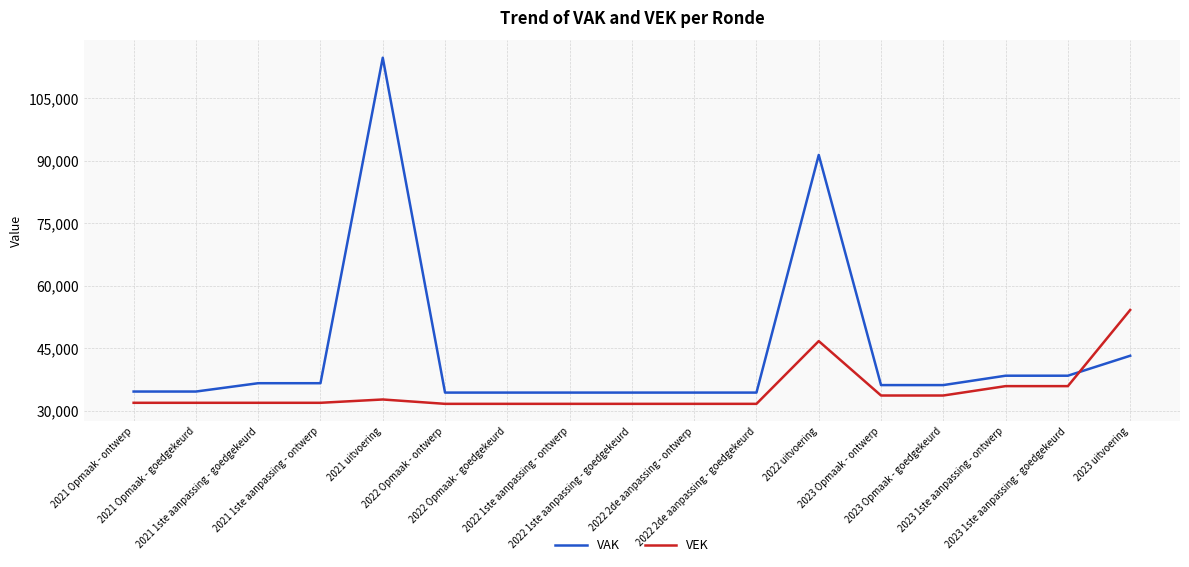

The VAK series shows 8471 at 2022 2de aanpassing - ontwerp. True or false?

False